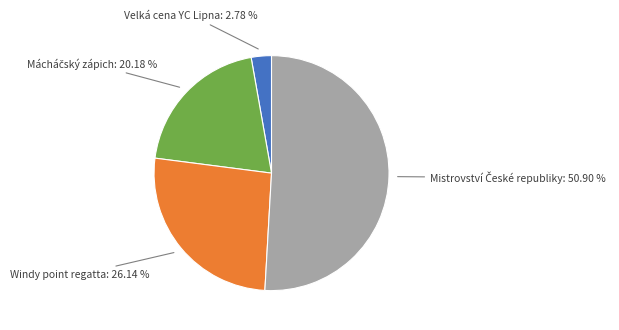

How many segments does this pie chart have?

4